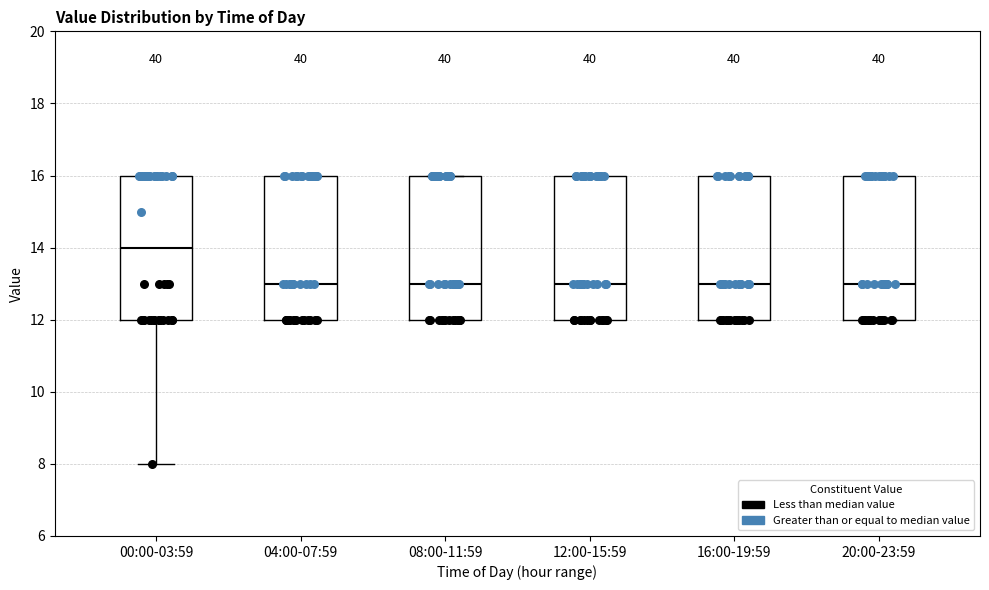

Where does the median line of the box for 20:00-23:59 sit on the y-axis? The values are not printed on the chart, so give them approximately, as read against the axis.

13